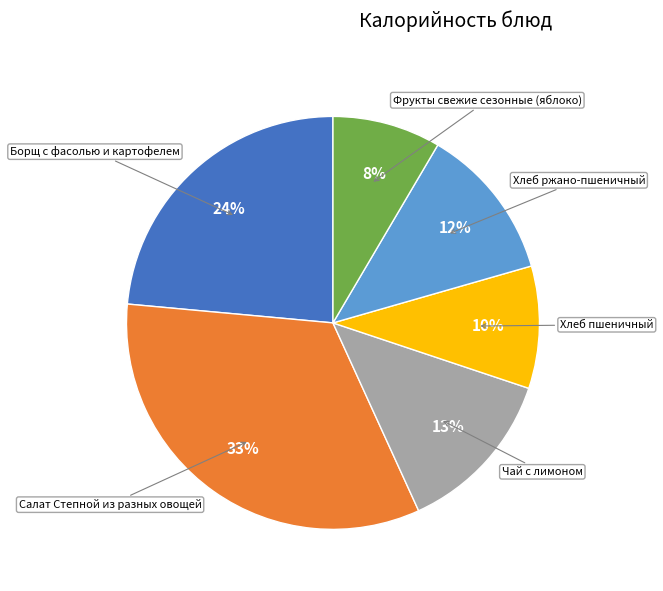

What is the smallest slice in the pie chart?

Фрукты свежие сезонные (яблоко)